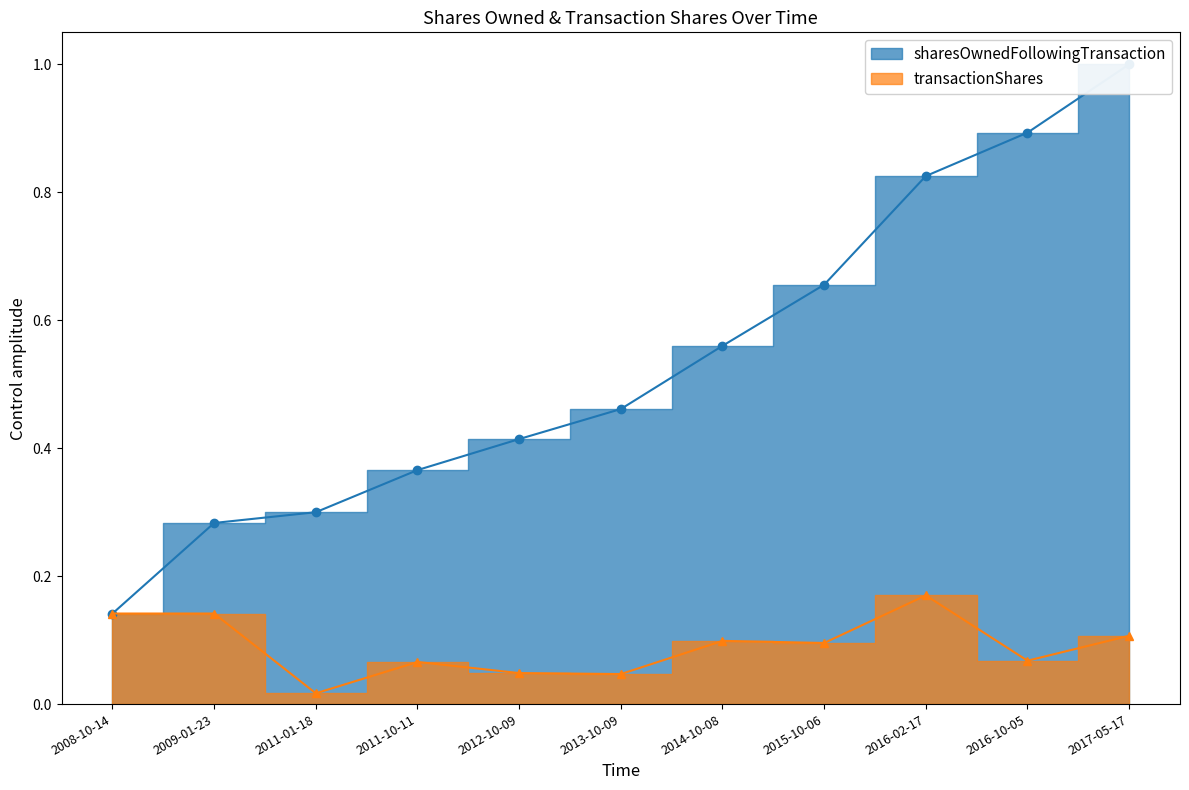

Reading left to right, transcribe all the data shown in this chart.

sharesOwnedFollowingTransaction: 2008-10-14=0.1	2009-01-23=0.3	2011-01-18=0.3	2011-10-11=0.4	2012-10-09=0.4	2013-10-09=0.5	2014-10-08=0.6	2015-10-06=0.7	2016-02-17=0.8	2016-10-05=0.9	2017-05-17=1.0
transactionShares: 2008-10-14=0.1	2009-01-23=0.1	2011-01-18=0.0	2011-10-11=0.1	2012-10-09=0.0	2013-10-09=0.0	2014-10-08=0.1	2015-10-06=0.1	2016-02-17=0.2	2016-10-05=0.1	2017-05-17=0.1